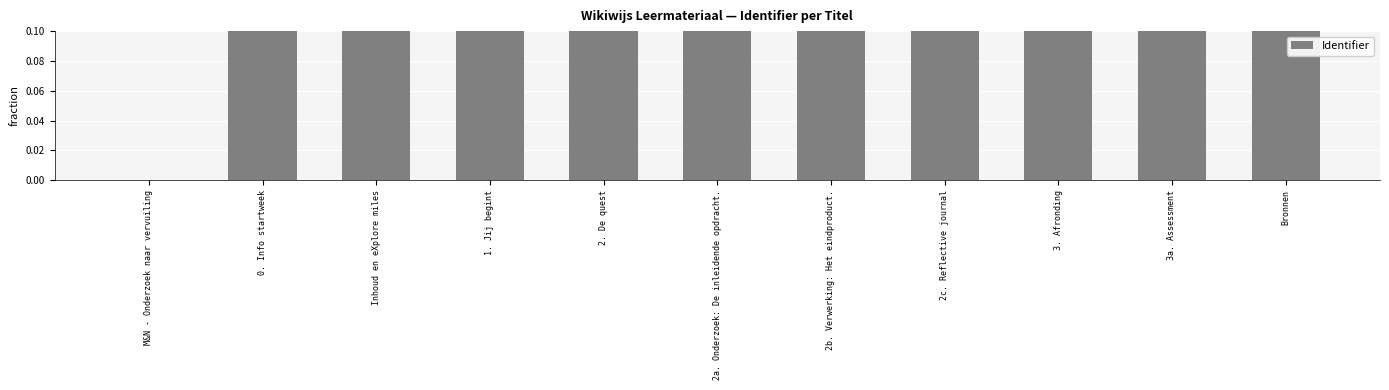

What is the change in value from M&N - Onderzoek naar vervuiling to 2b. Verwerking: Het eindproduct.?

+0.1